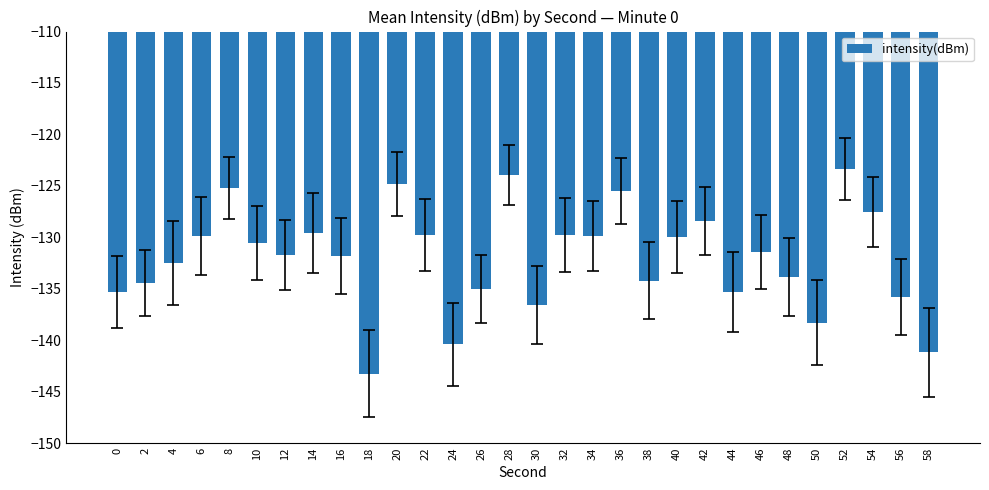

What is the change in value from 24 to 30?

+3.9